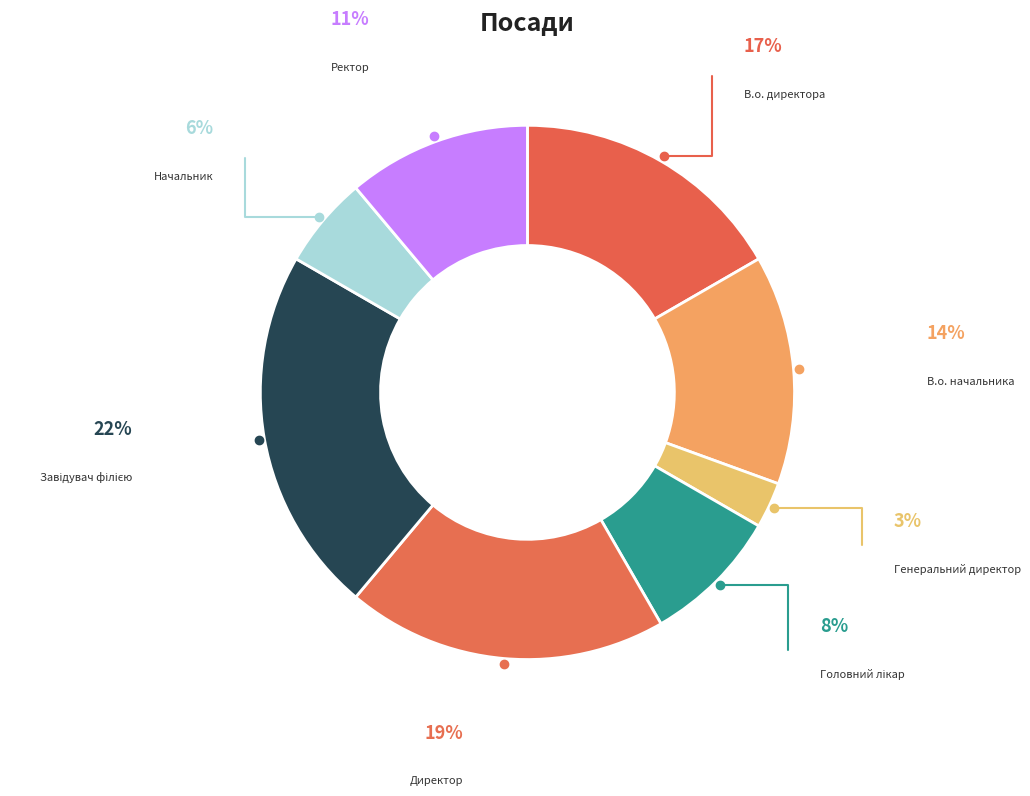

Count the number of slices in the pie.

8